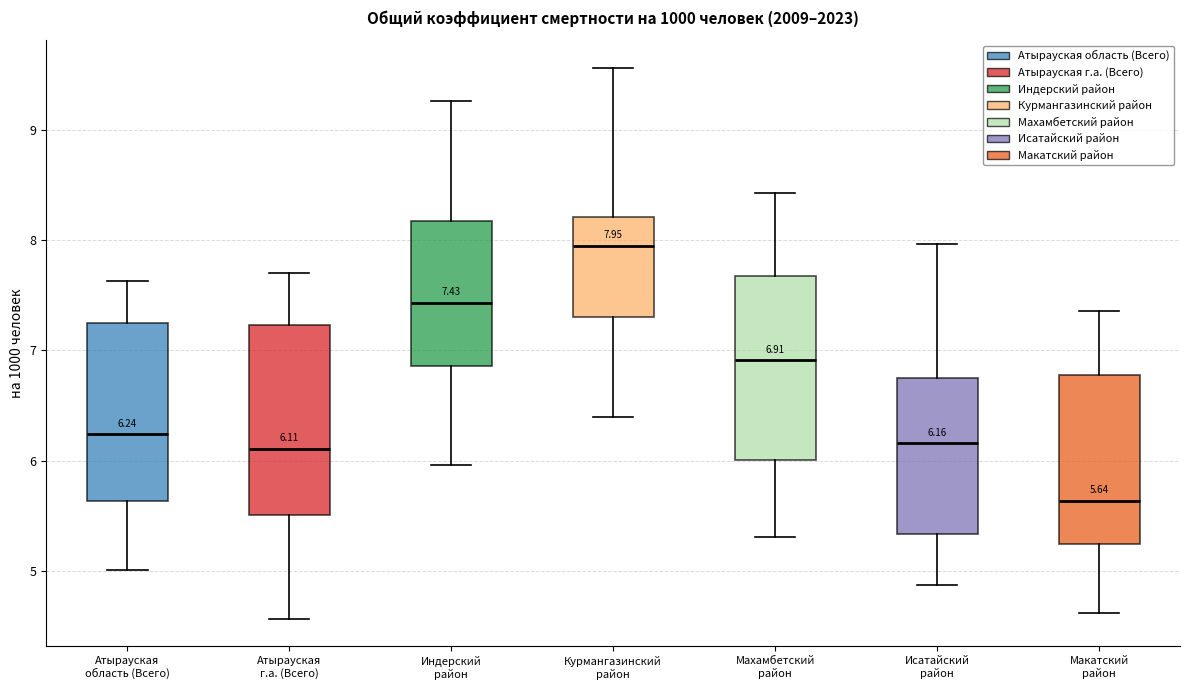

Which box has the highest median line?

Курмангазинский район